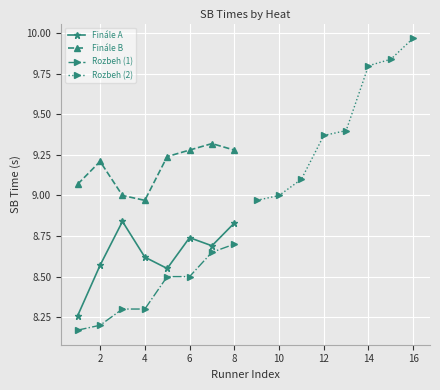

What is the value of the Rozbeh (1) point at the 8th from the left?

8.7